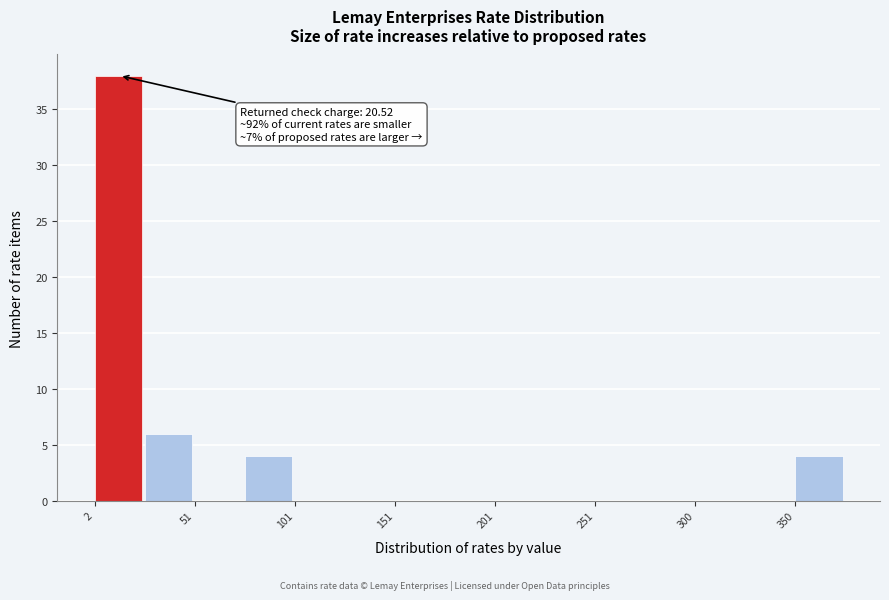

Which range on the x-axis has the tallest bar?

0 to 25